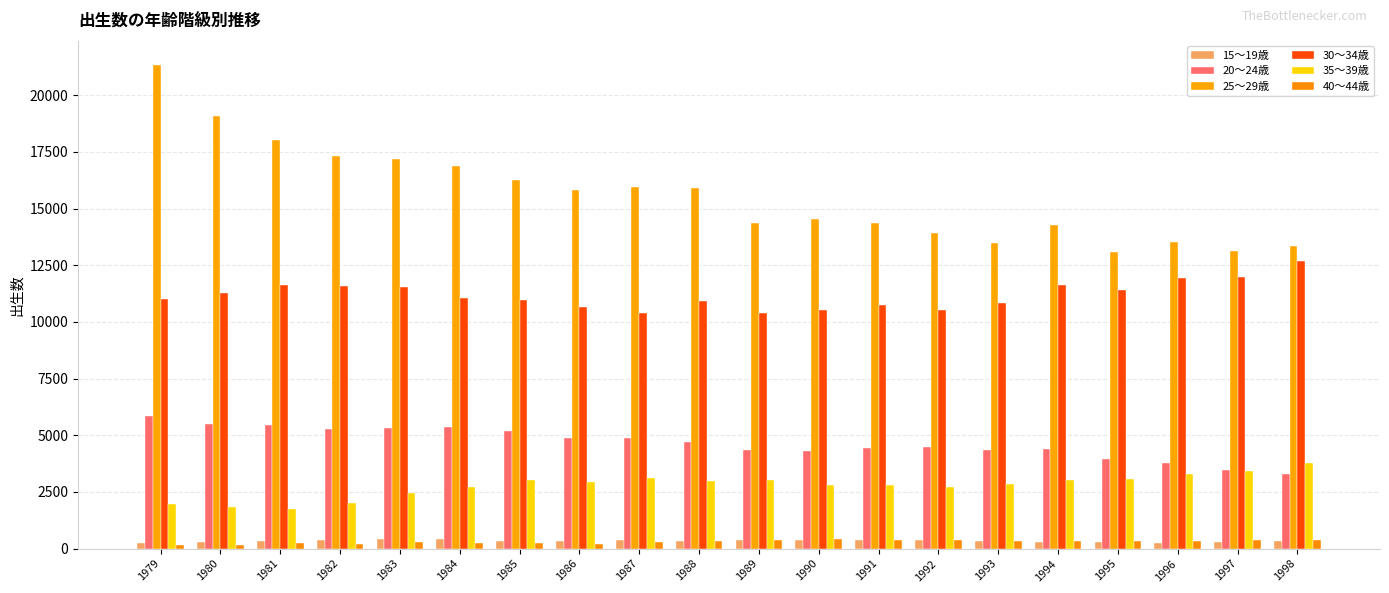

What are all the series names shown in the legend?

15～19歳, 20～24歳, 25～29歳, 30～34歳, 35～39歳, 40～44歳